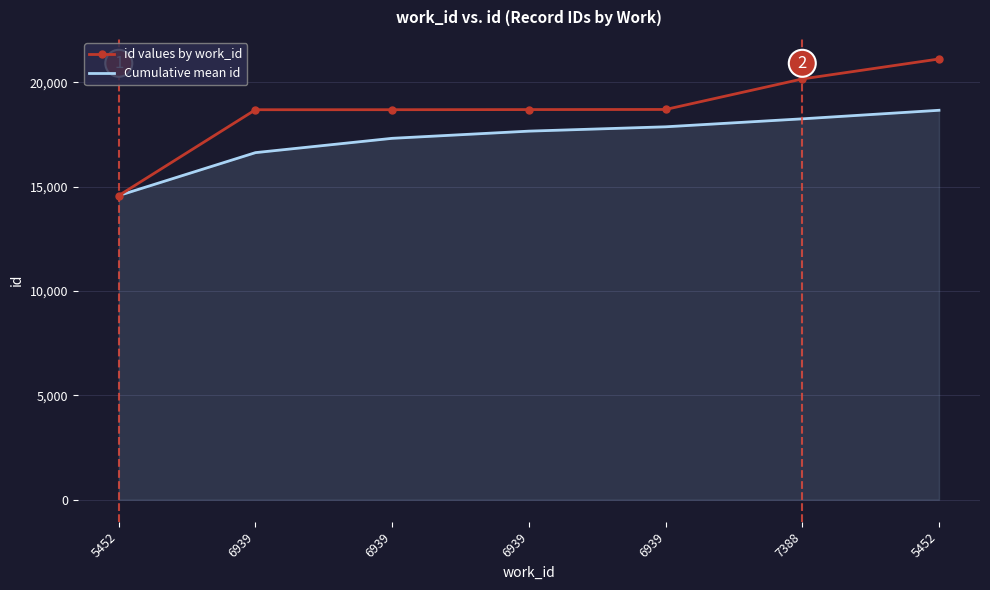

What are all the series names shown in the legend?

id values by work_id, Cumulative mean id